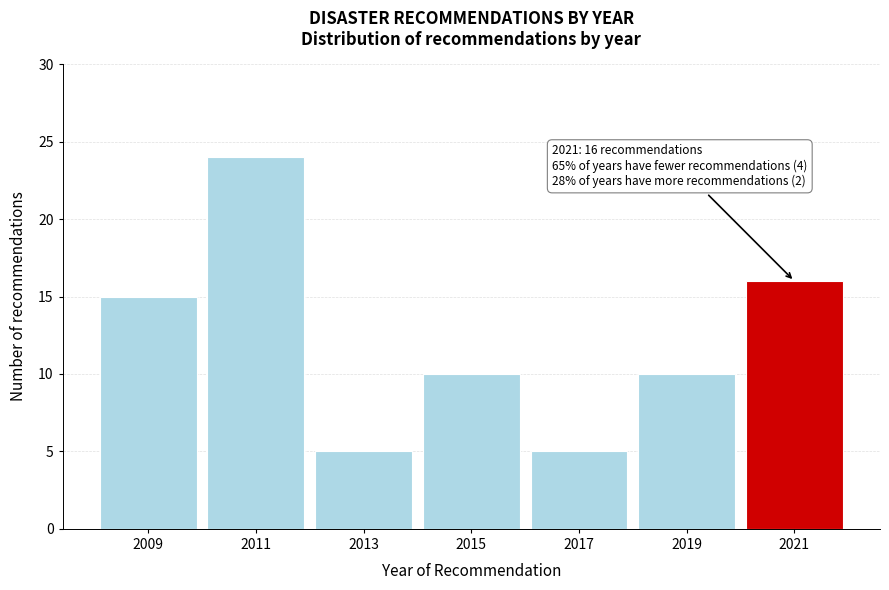

Reading left to right, extract all data points from this chart.

2009=15	2011=24	2013=5	2015=10	2017=5	2019=10	2021=16